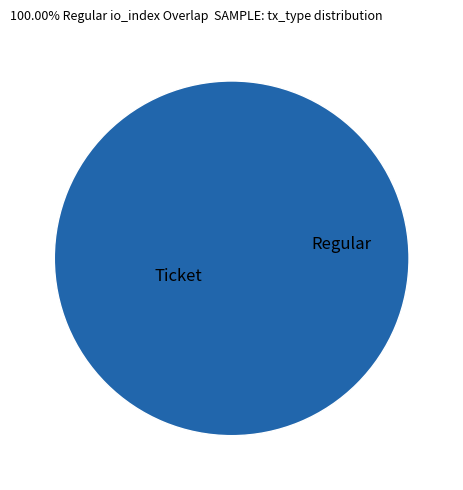

The Ticket slice represents 1% of the pie. True or false?

False